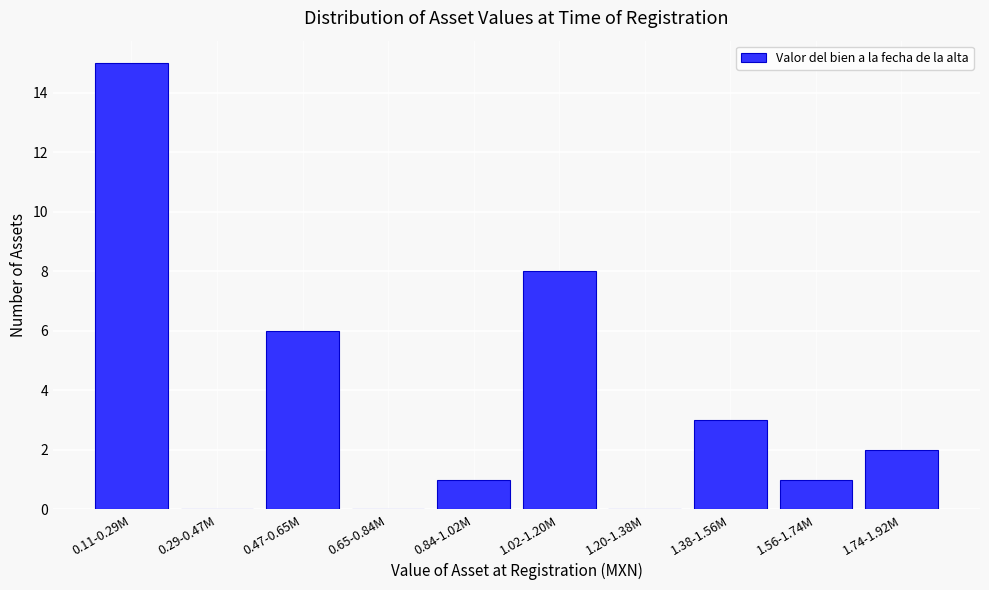

Reading left to right, list all the values displayed in this chart.

0.11-0.29M=15	0.29-0.47M=0	0.47-0.65M=6	0.65-0.84M=0	0.84-1.02M=1	1.02-1.20M=8	1.20-1.38M=0	1.38-1.56M=3	1.56-1.74M=1	1.74-1.92M=2